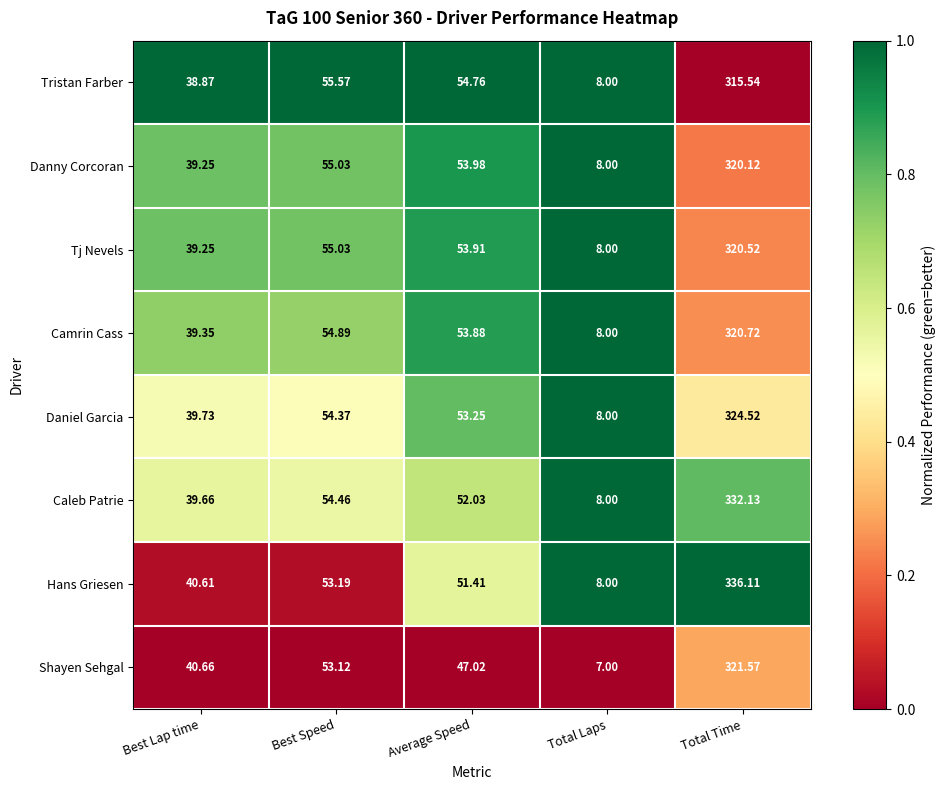

What is the greatest value displayed?

336.1